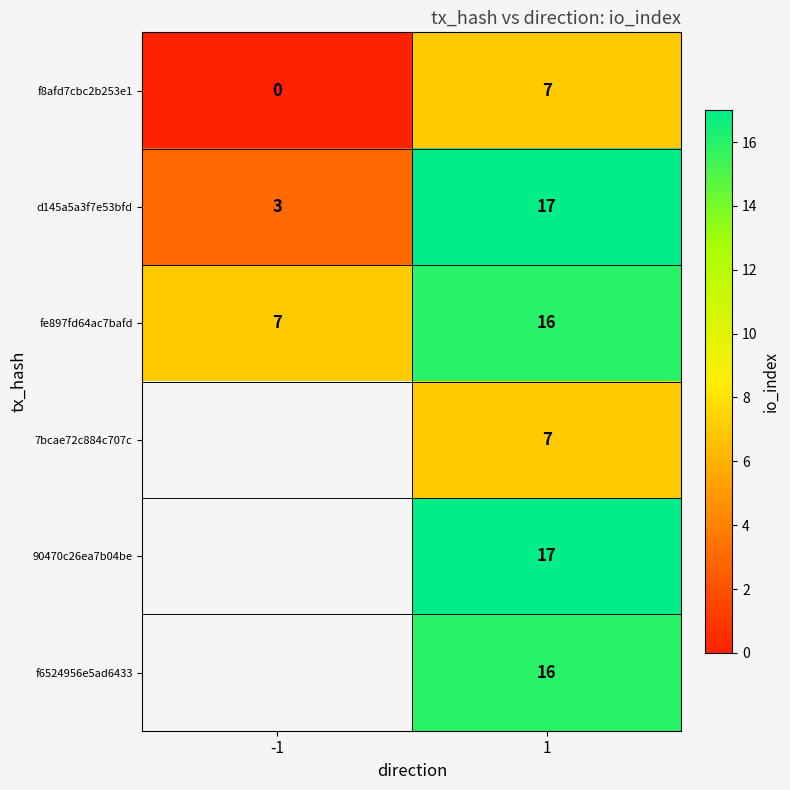

Count the fe897fd64ac7bafd values in the range 7 to 16.

2